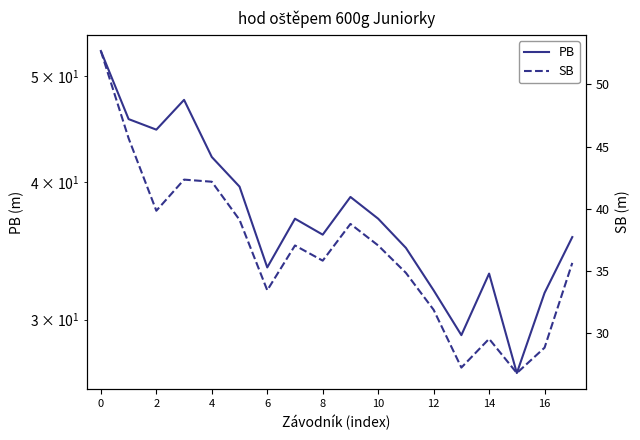

What is the value of the PB point at the 16th from the left?

26.8